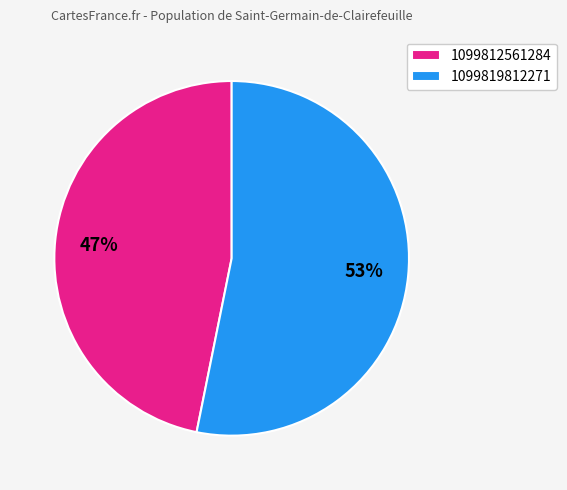

To the nearest percent, what is the combined percentage of 1099812561284 and 1099819812271?

100%